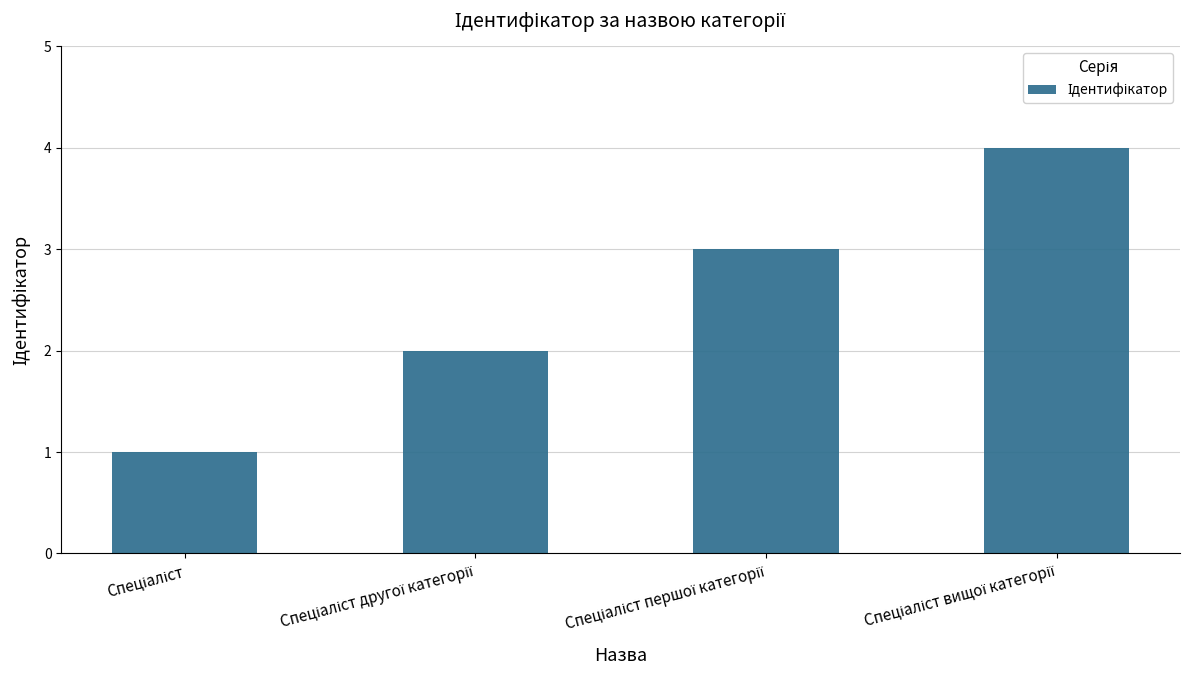

What is the sum of all values?

10